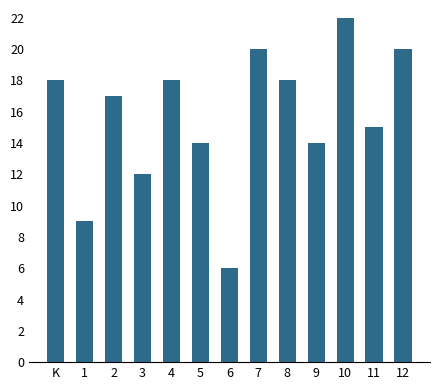

What is the sum of all values?

203